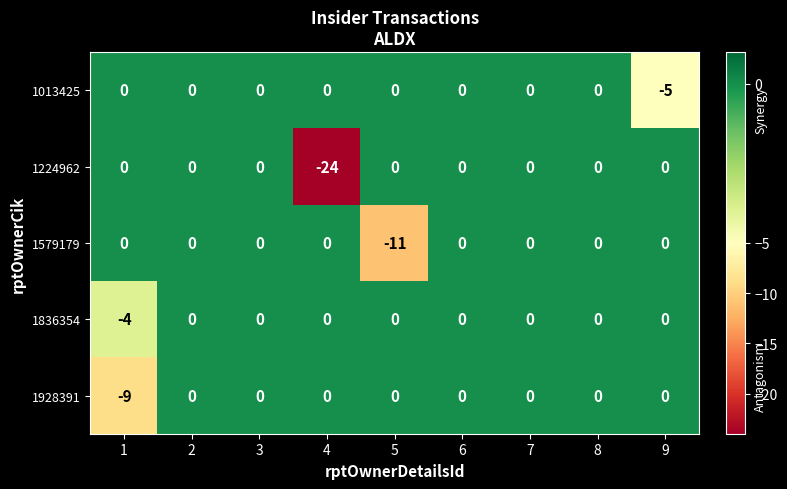

What is the difference between the maximum and minimum values in the 1224962 series?

24